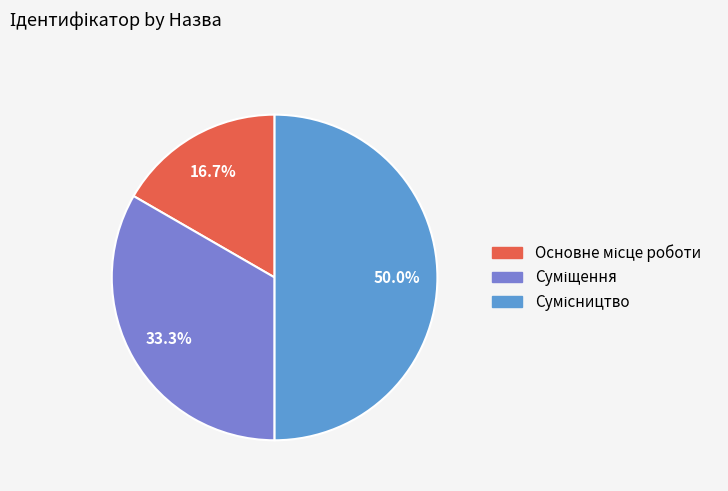

Approximately how many times larger is the value at Суміщення compared to Основне місце роботи?

2.0